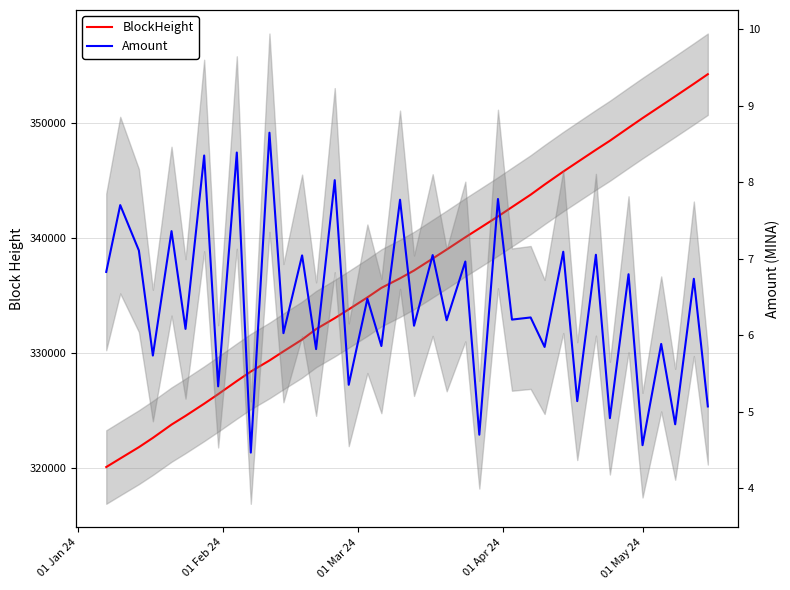

Which series has the largest range (max minus min)?

BlockHeight